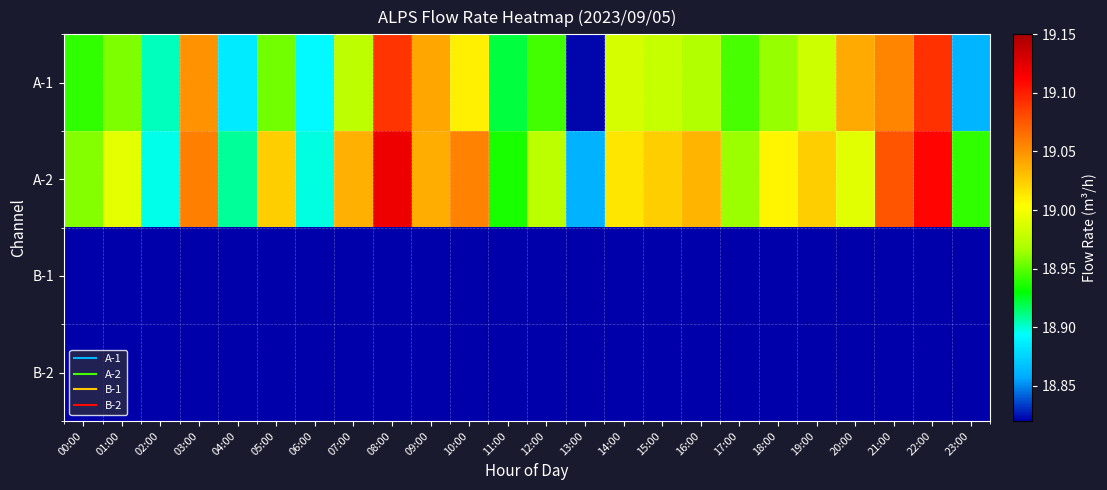

At 02:00, list the series in order from largest to smallest.

A-1, A-2, B-1, B-2